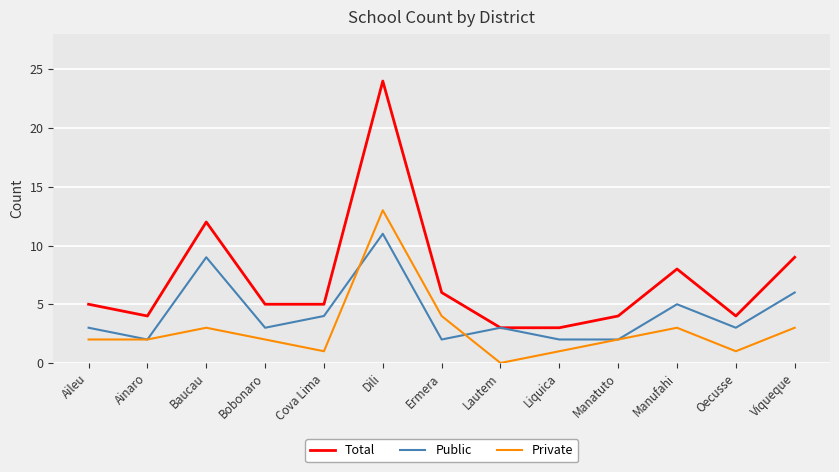

How many interior local peaks does the Total series have?

3